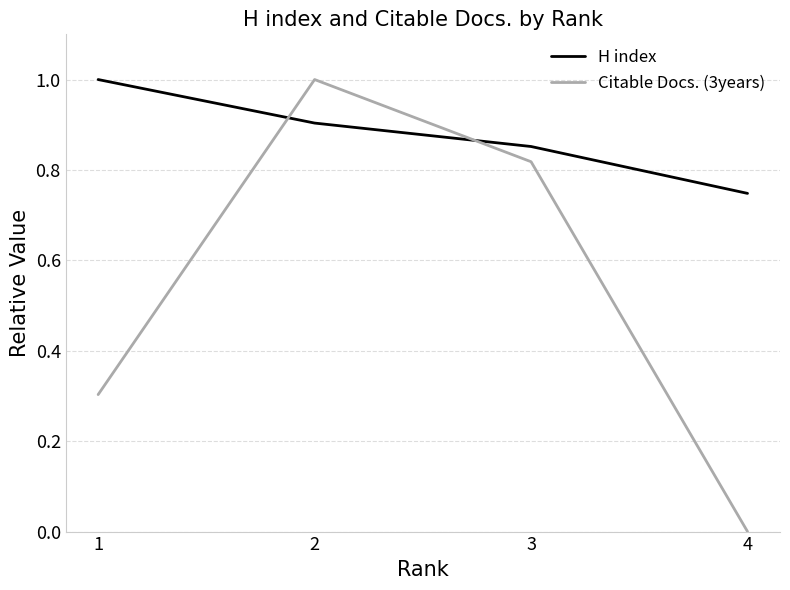

Does the chart have visible grid lines?

Yes